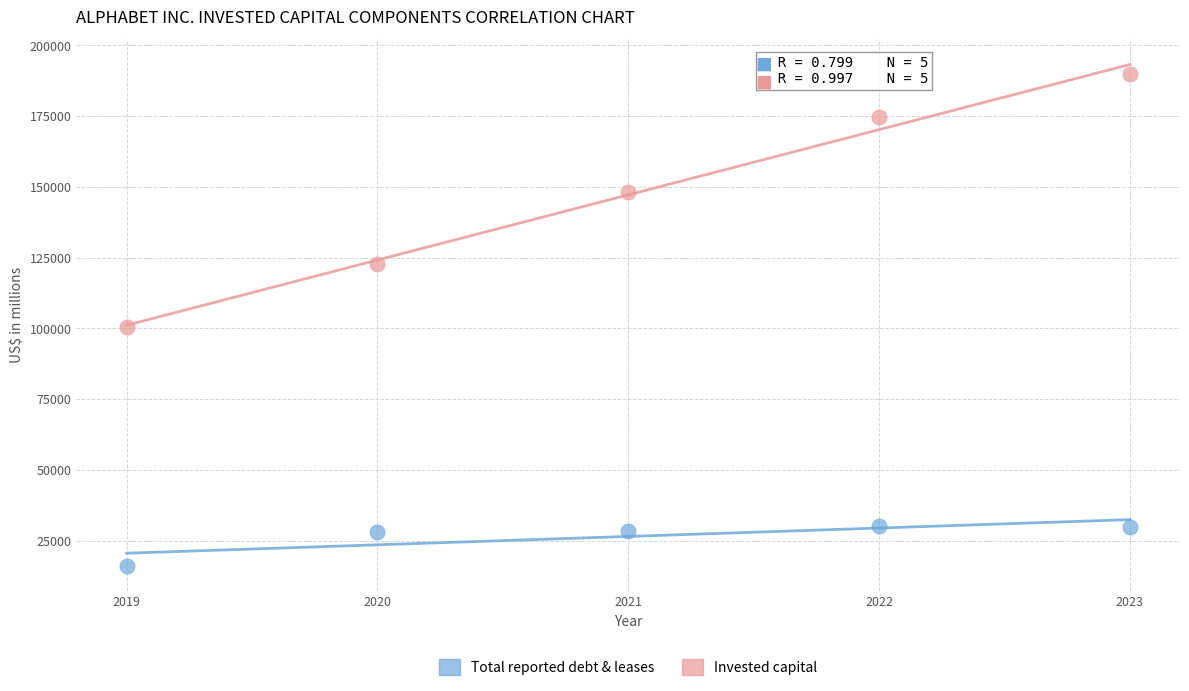

Which series contains the lowest Y value?

Total reported debt & leases